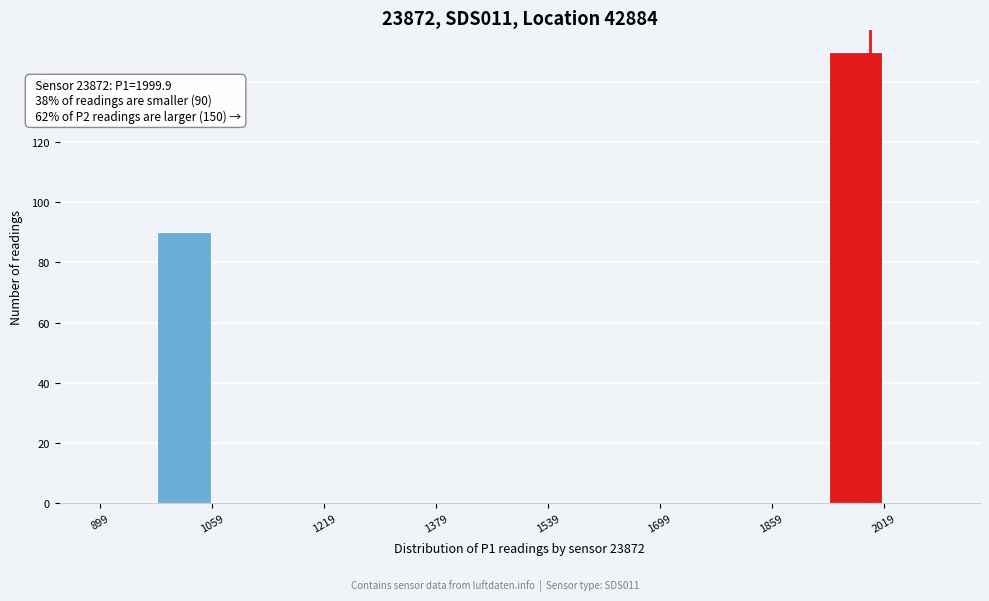

Over which range of the x-axis is the bar tallest?

1940 to 2020